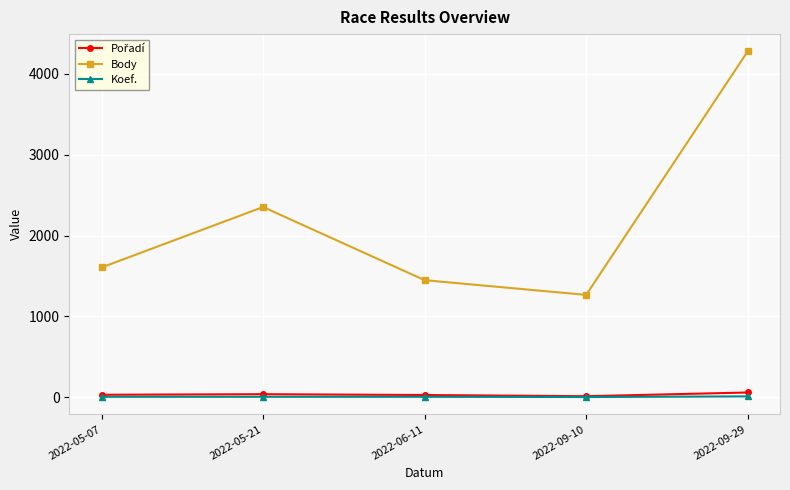

How many lines are shown in the chart?

3